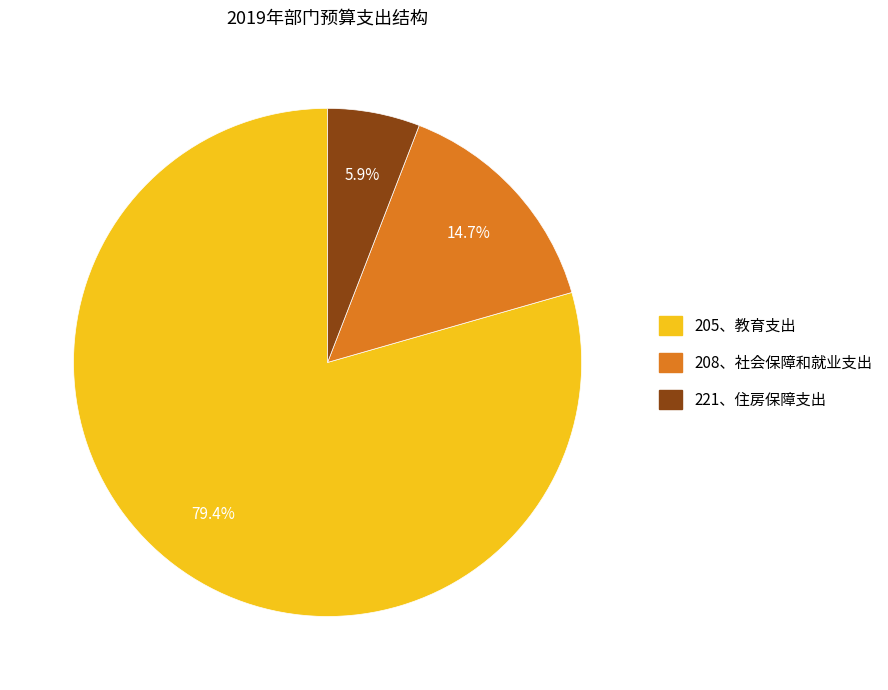

Is there any slice that represents more than half of the pie?

Yes